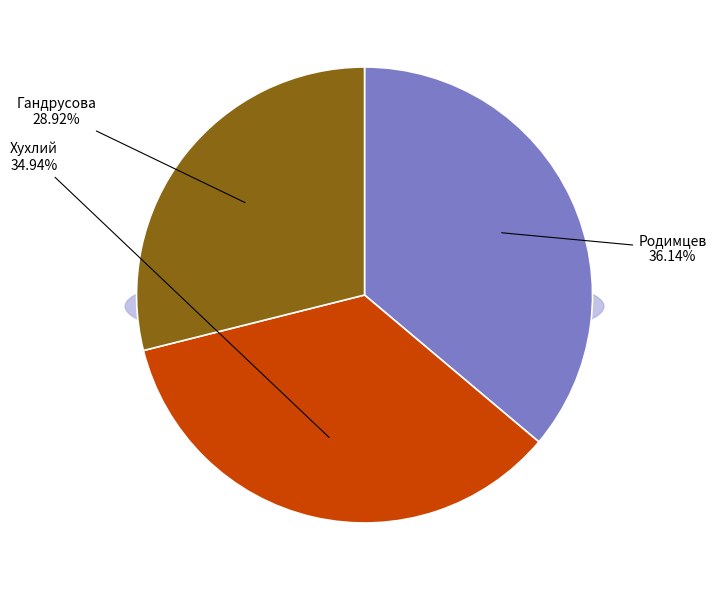

Which slice is the smallest?

Гандрусова